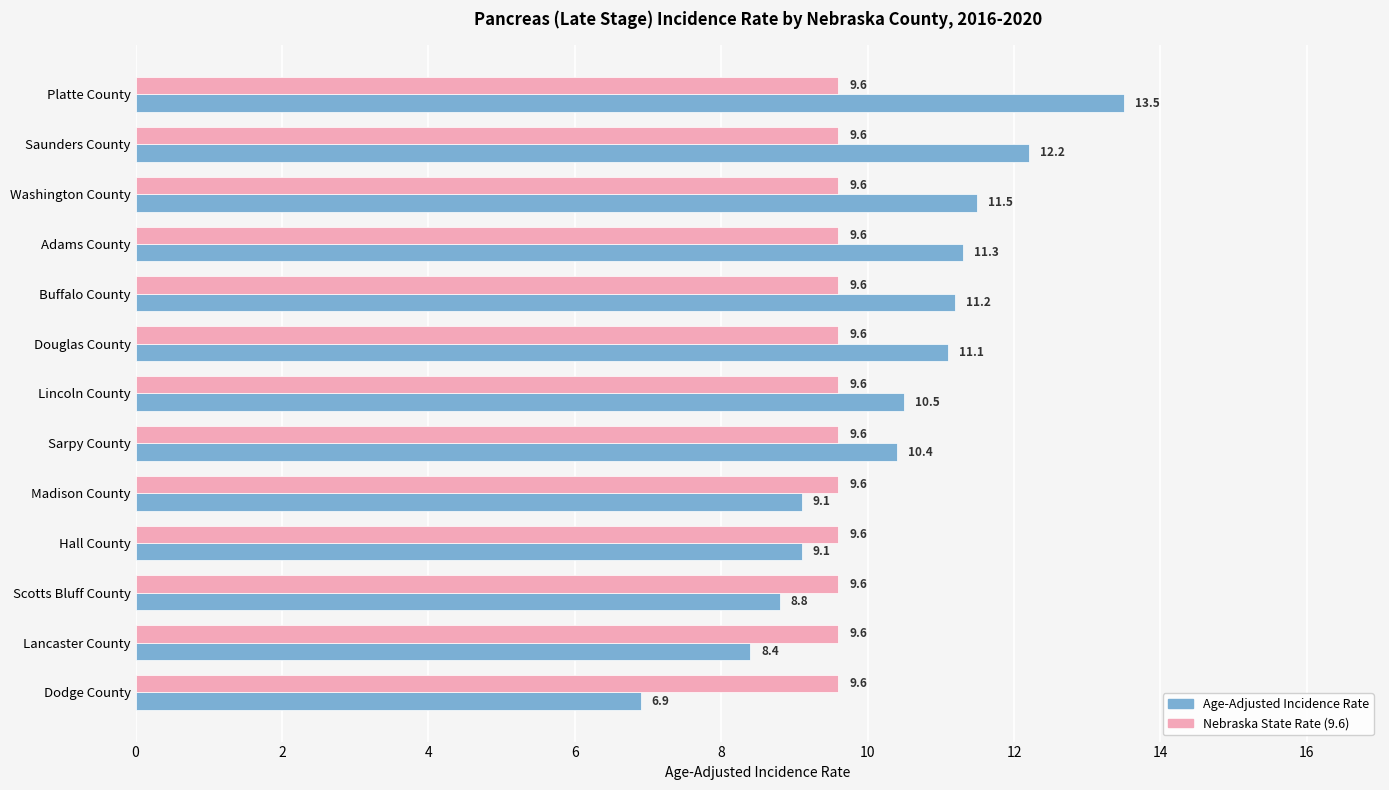

What is the spread (max minus min) of values at Scotts Bluff County?

0.8